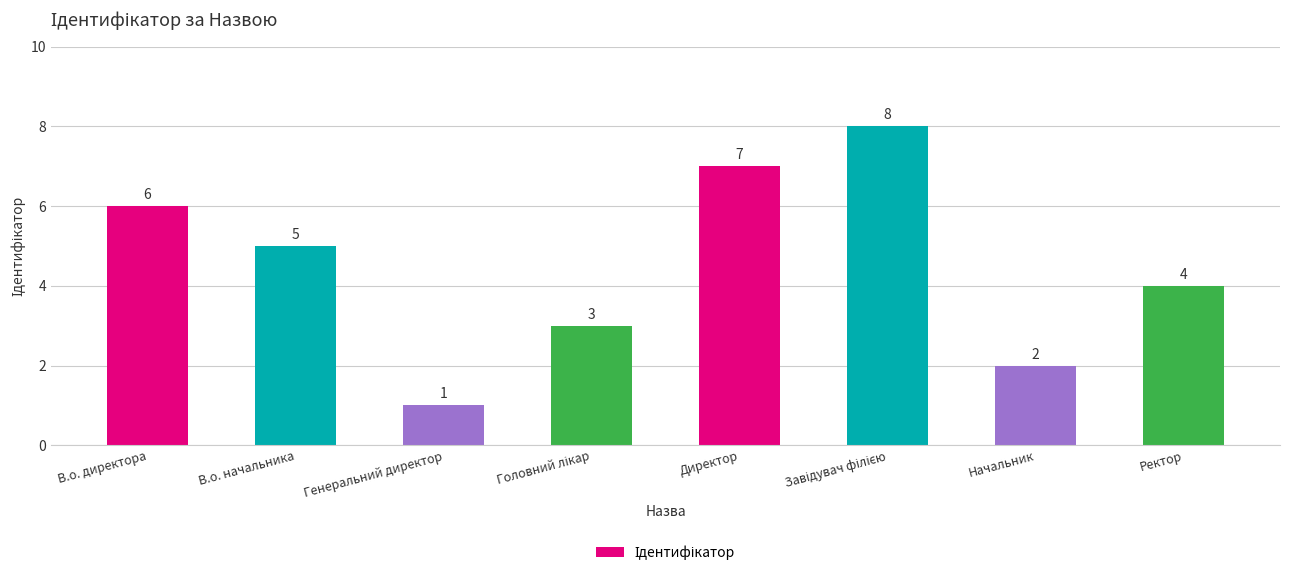

Are the bars horizontal?

No